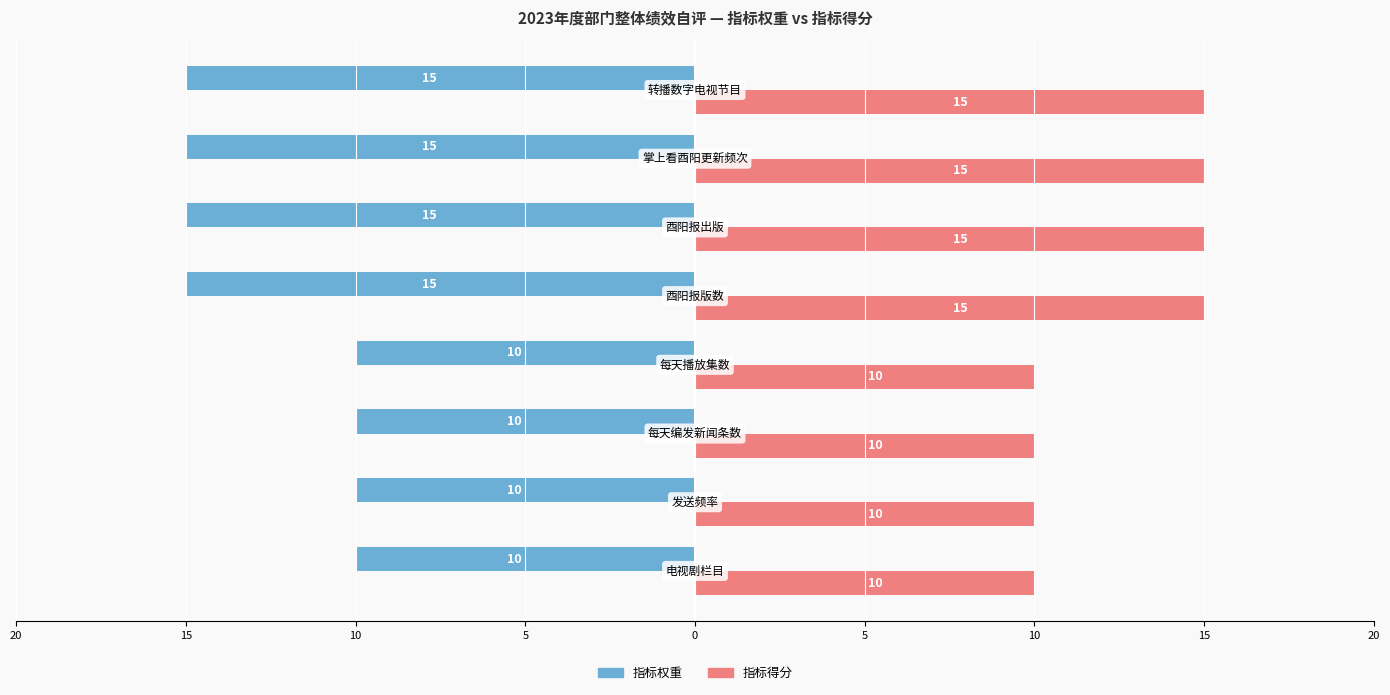

What are all the series names shown in the legend?

指标权重, 指标得分